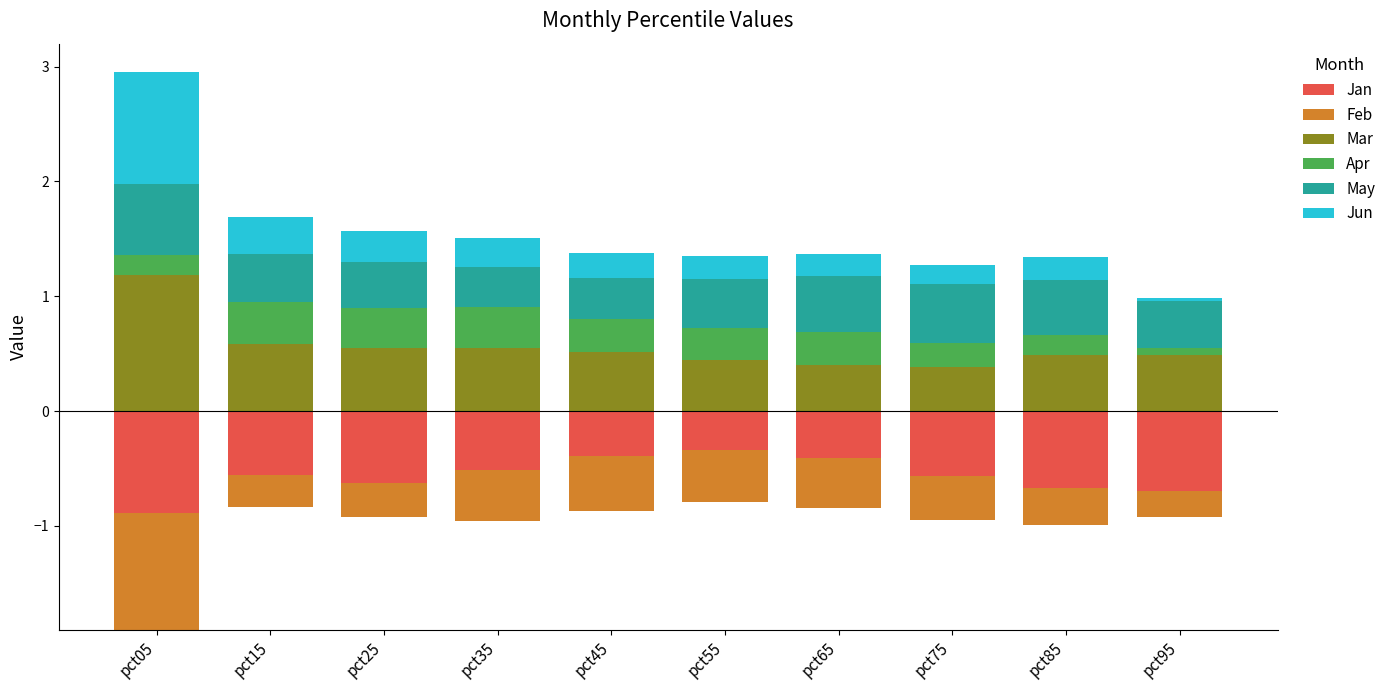

Which series has the largest range (max minus min)?

Jun